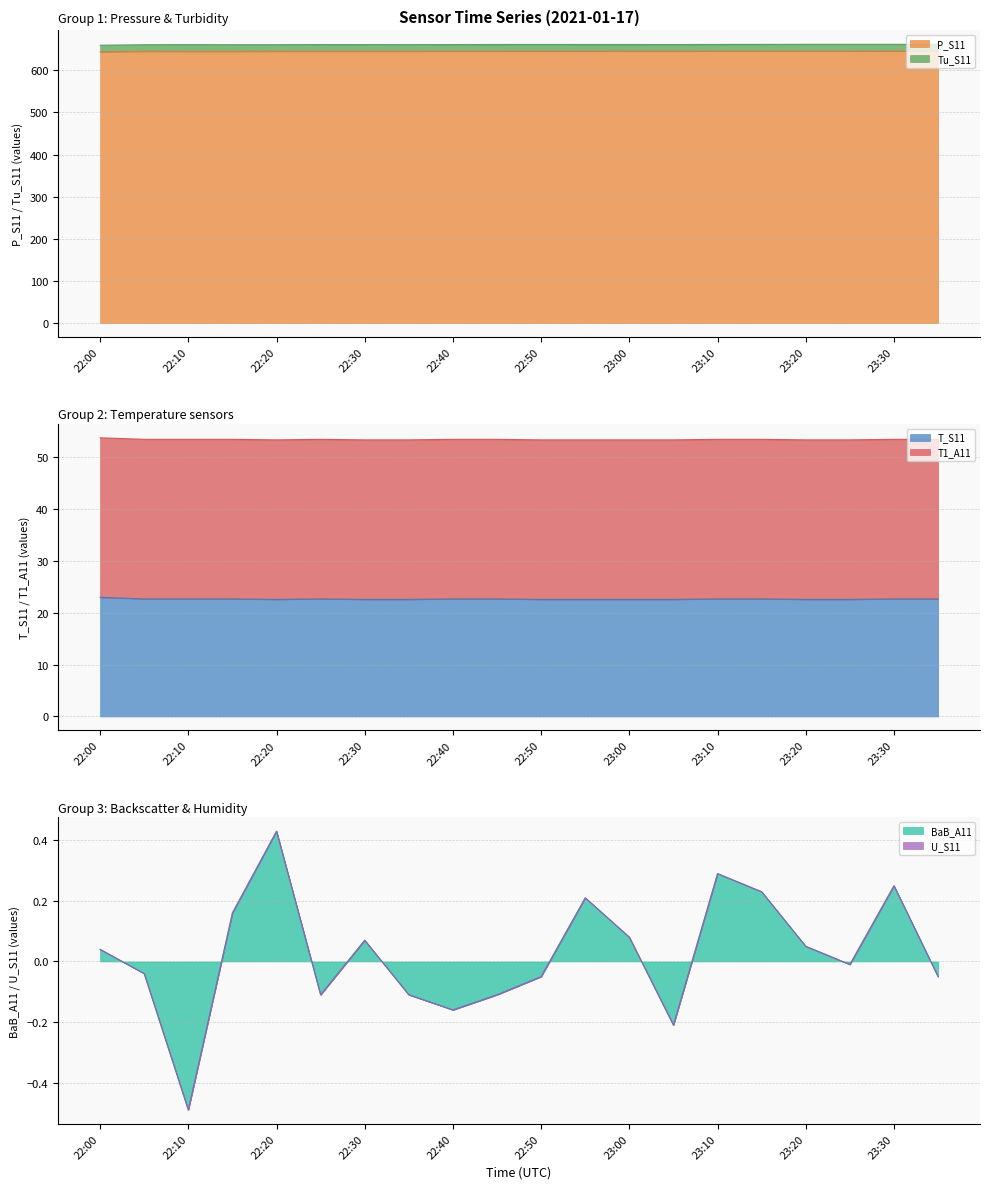

What is the minimum value for P_S11?

644.2